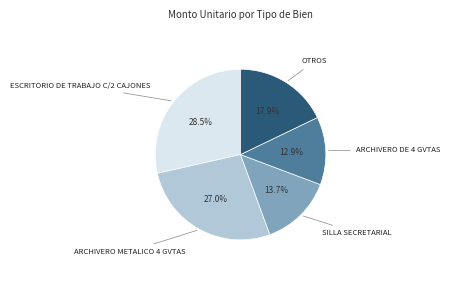

Does any single category account for the majority?

No